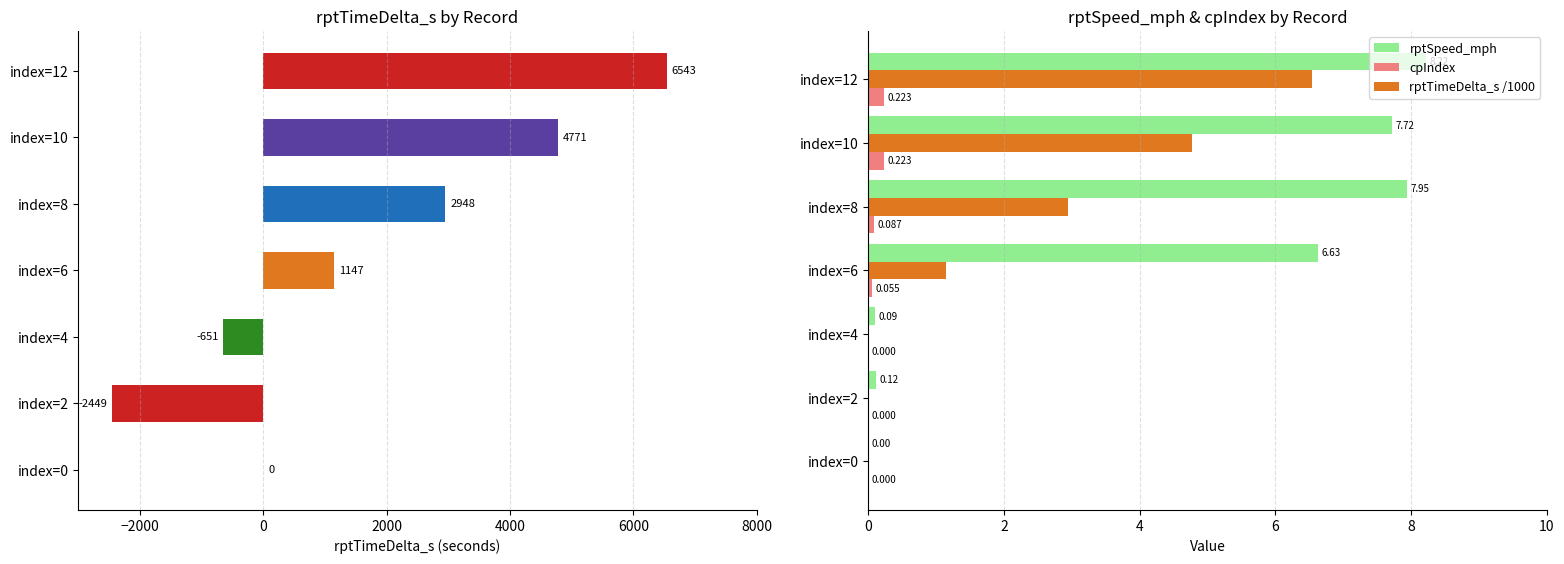

Is the value of rptSpeed_mph at index=6 greater than the value of rptTimeDelta_s at index=4?

Yes